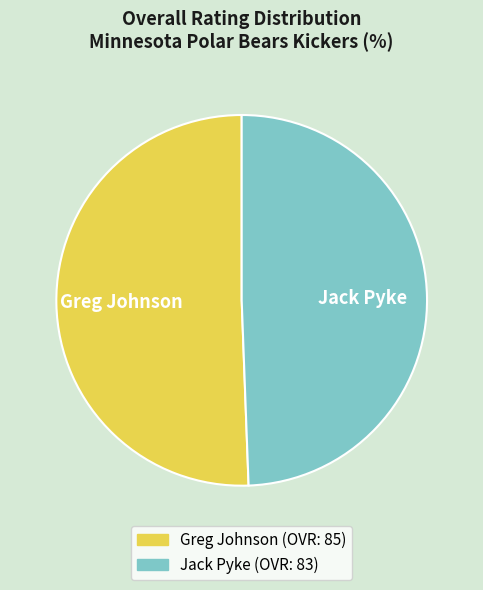

Rank the categories by value from lowest to highest.

Jack Pyke, Greg Johnson